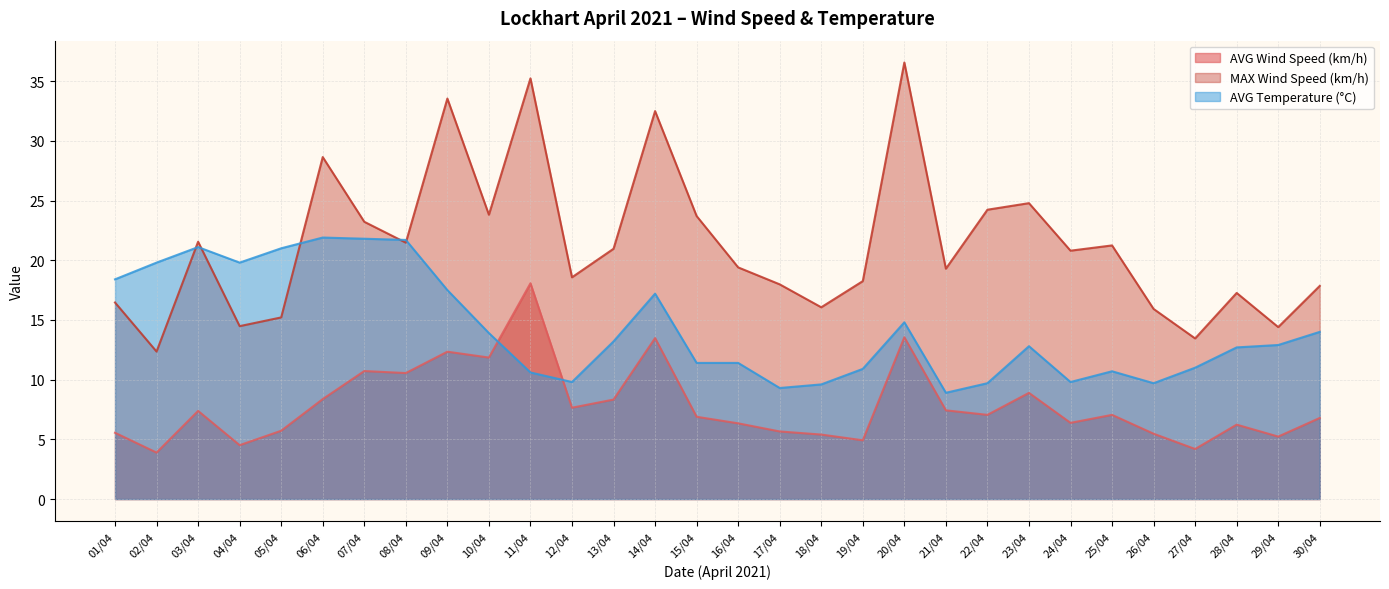

What is the sum of the AVG Wind Speed (km/h) values at 27/04 and 24/04?

10.6